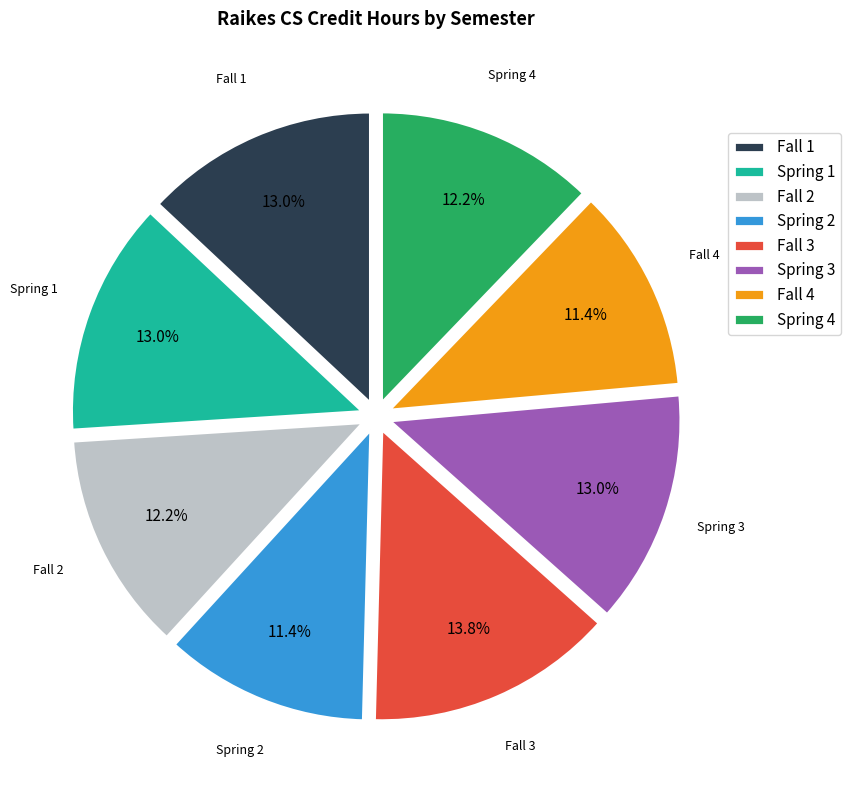

Is it true that Spring 4 is 12% of the pie?

True